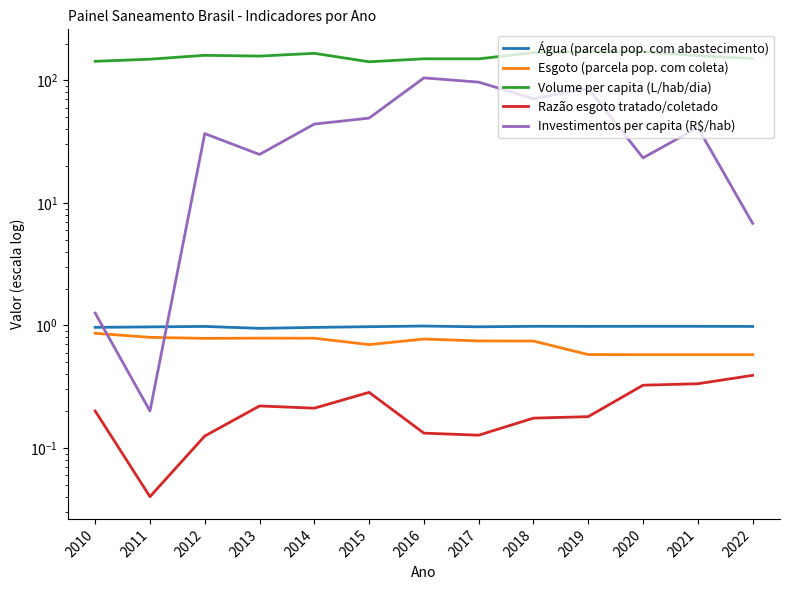

Which series has the largest total across all categories?

Volume per capita (L/hab/dia)